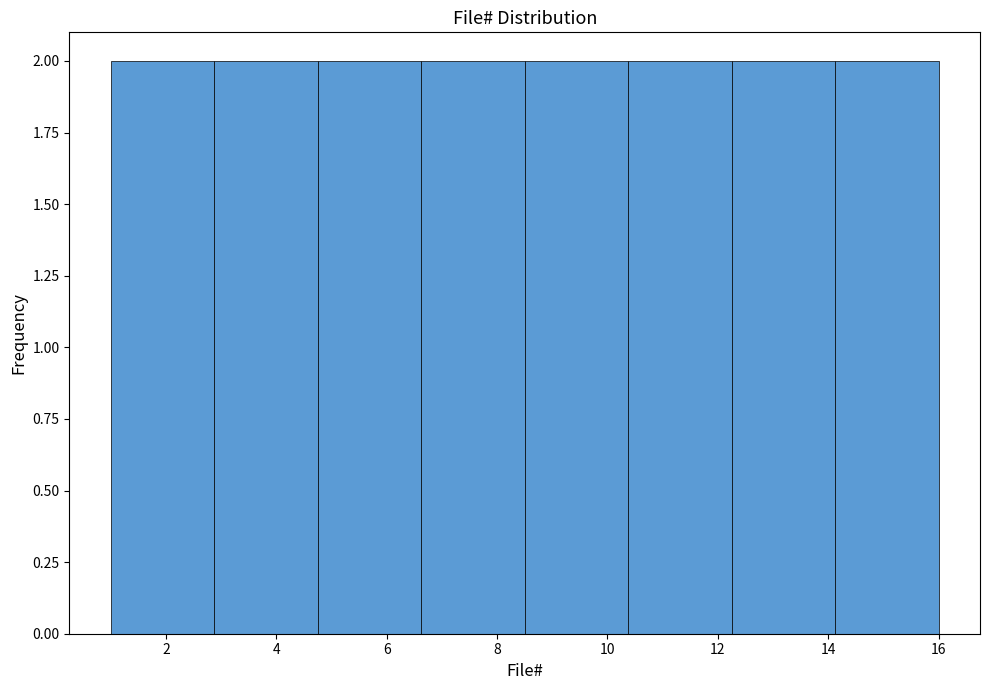

What is the height of the bar covering 12.2 to 14.2 on the x-axis? Neither the bar edges nor the heights are printed on the chart, so give them approximately, as read against the axes.

2